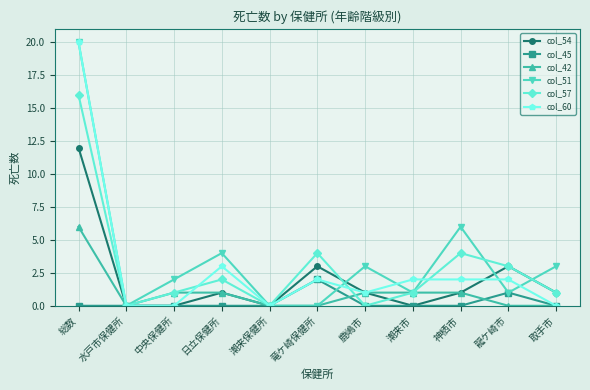

What is the label of the 1st point from the right?

取手市